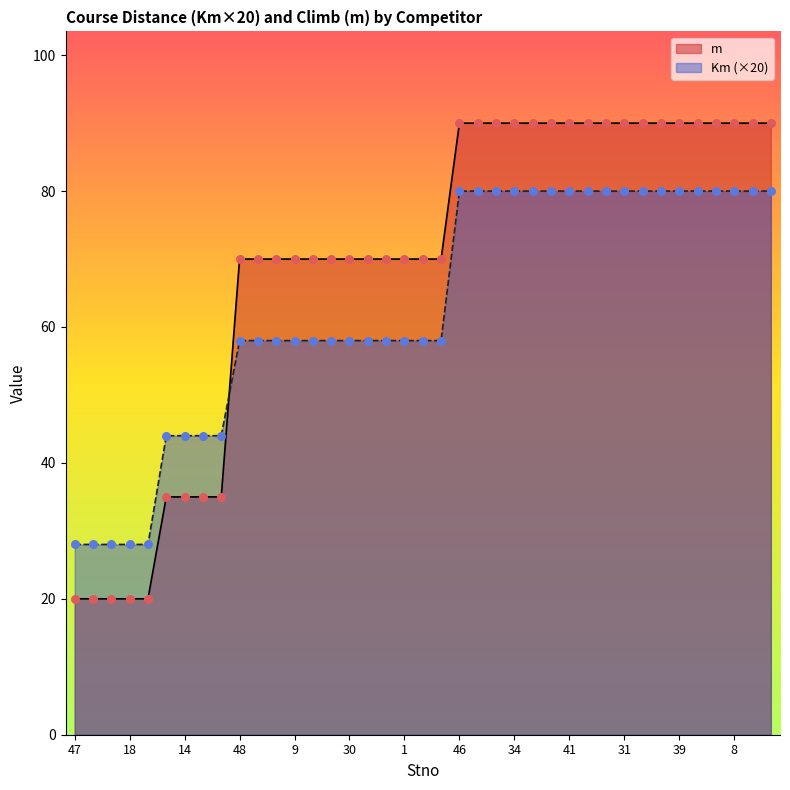

What is the total value across all series at 9?

128